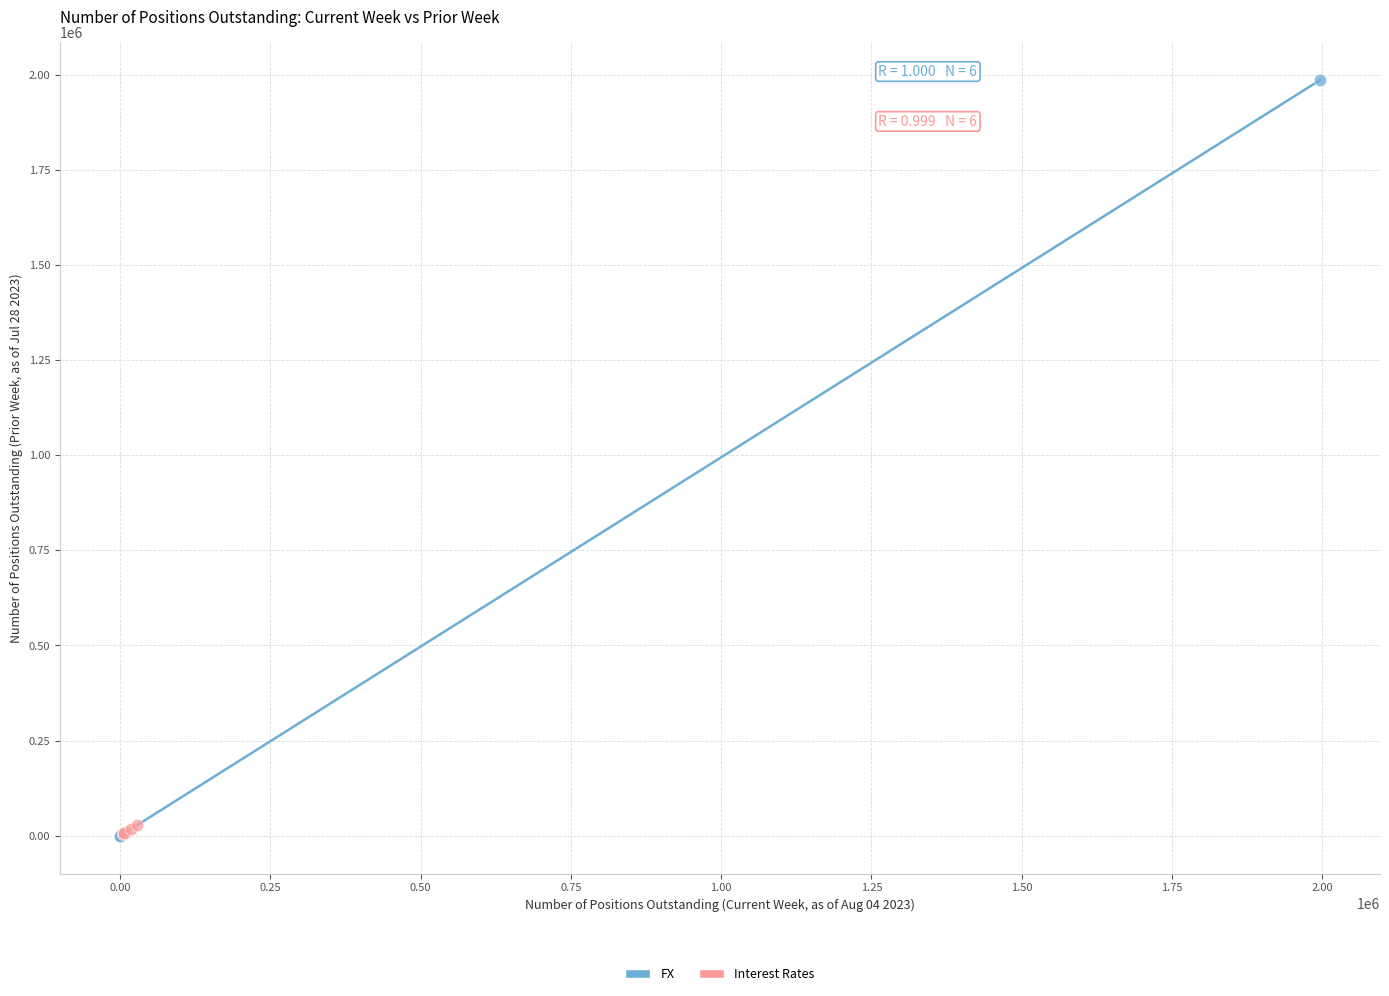

Which series has the largest Y range (max minus min)?

FX